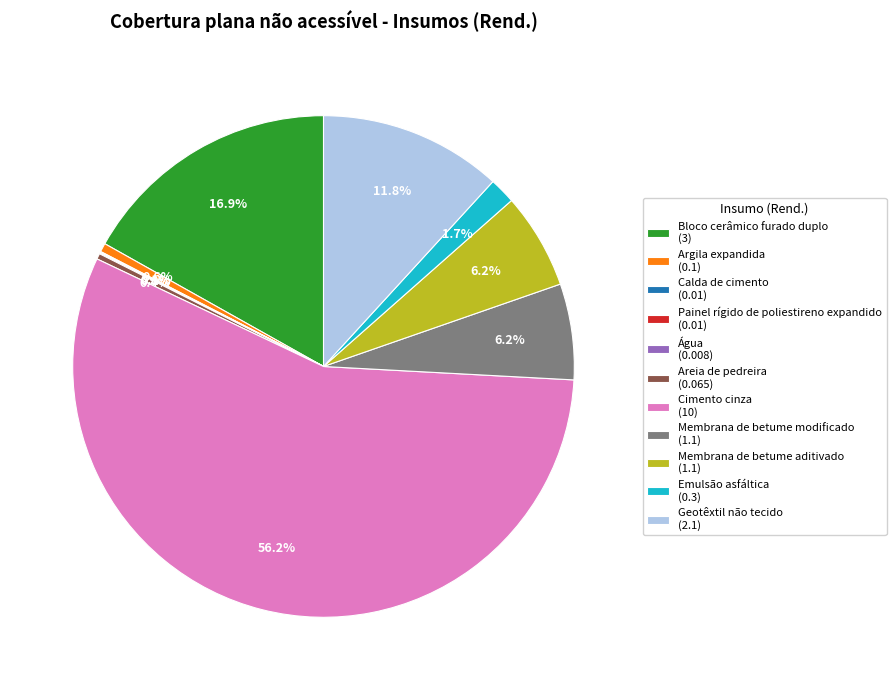

Is the sum of Cimento cinza (10) and Bloco cerâmico furado duplo (3) greater than half?

Yes